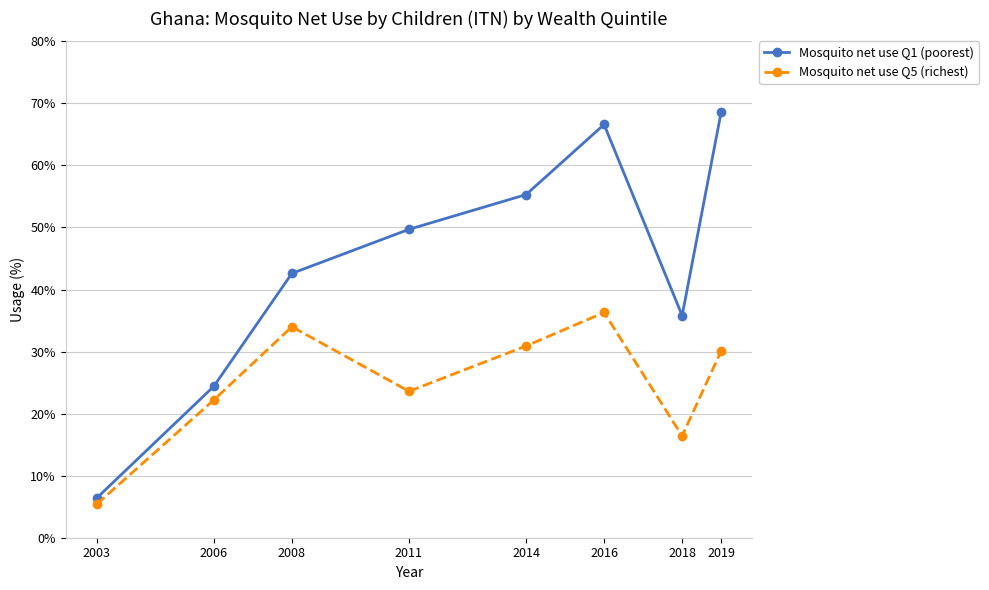

What is the maximum value for Mosquito net use Q1 (poorest)?

68.6